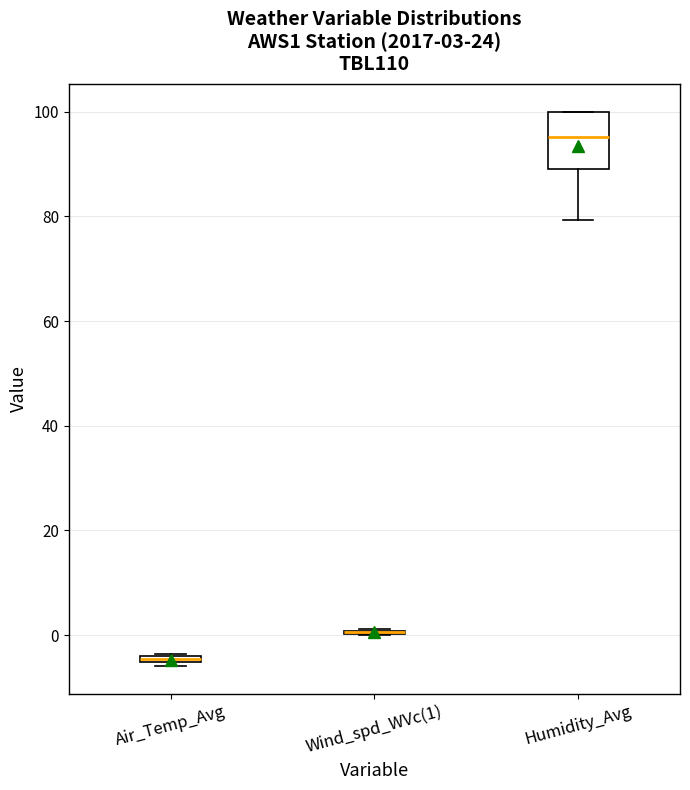

Comparing the boxes themselves (not the whiskers), which one is the tallest?

Humidity_Avg